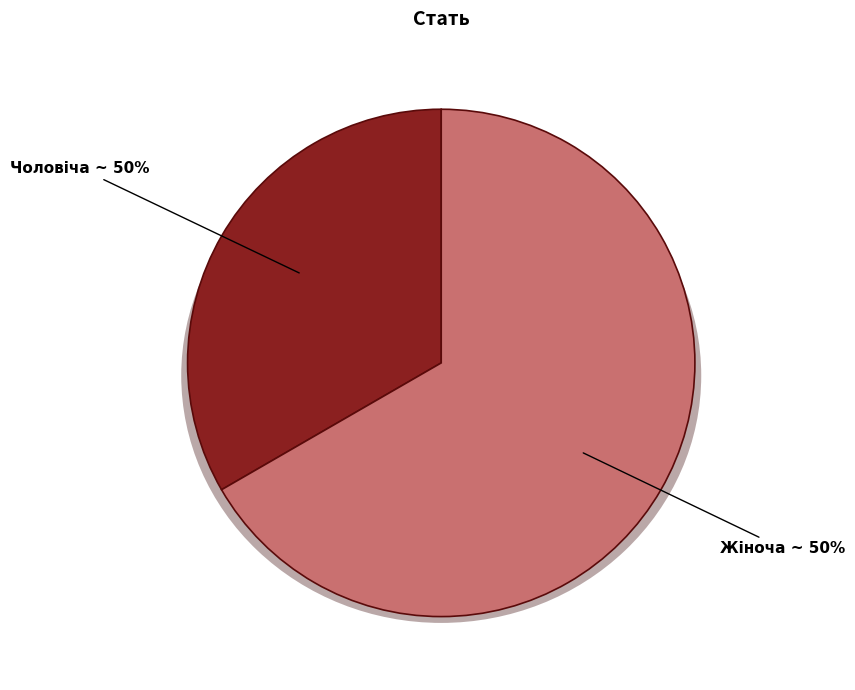

True or false: Жіноча accounts for 56% of the total.

False